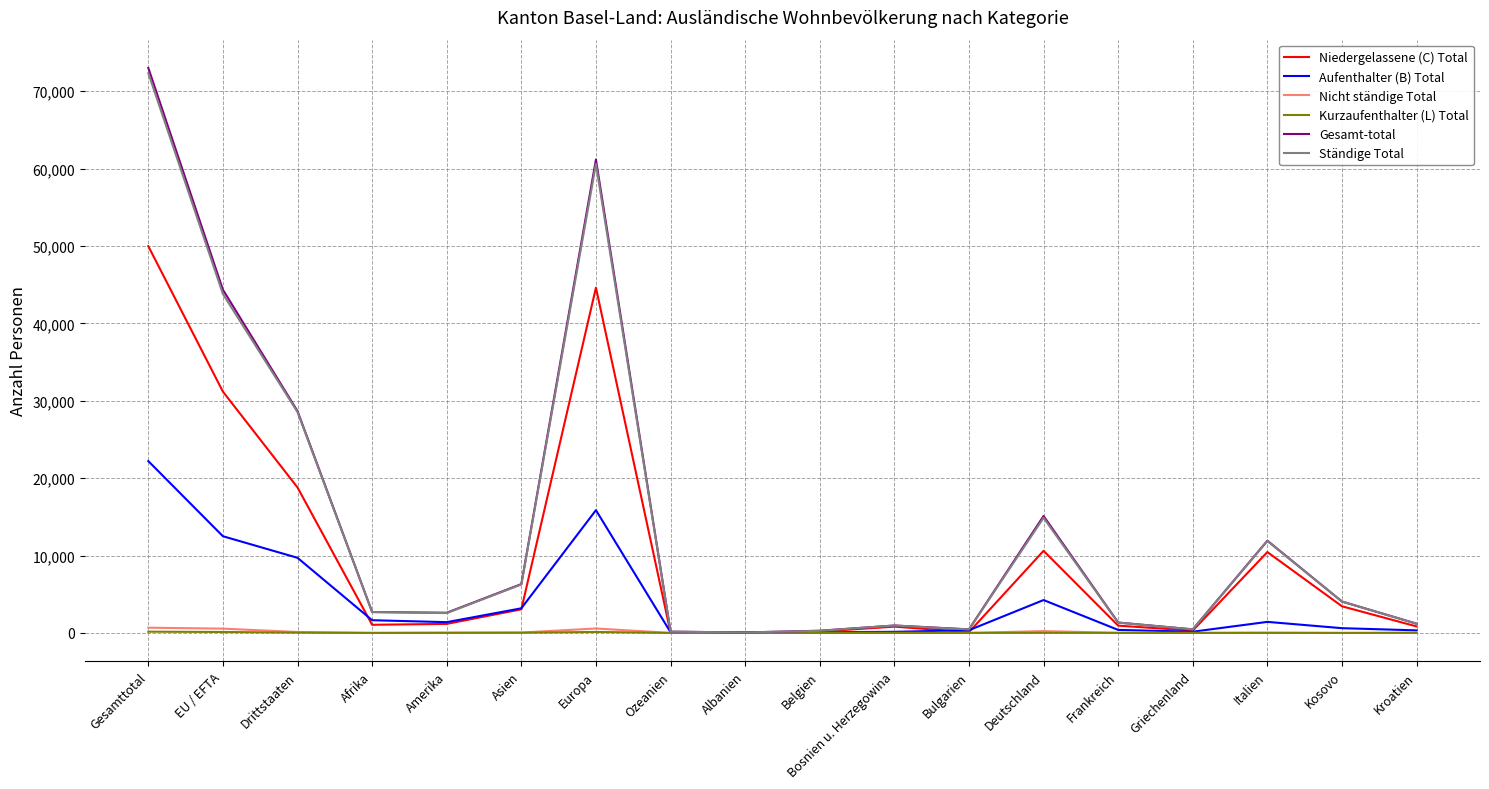

What is the maximum value shown in the chart?

73020